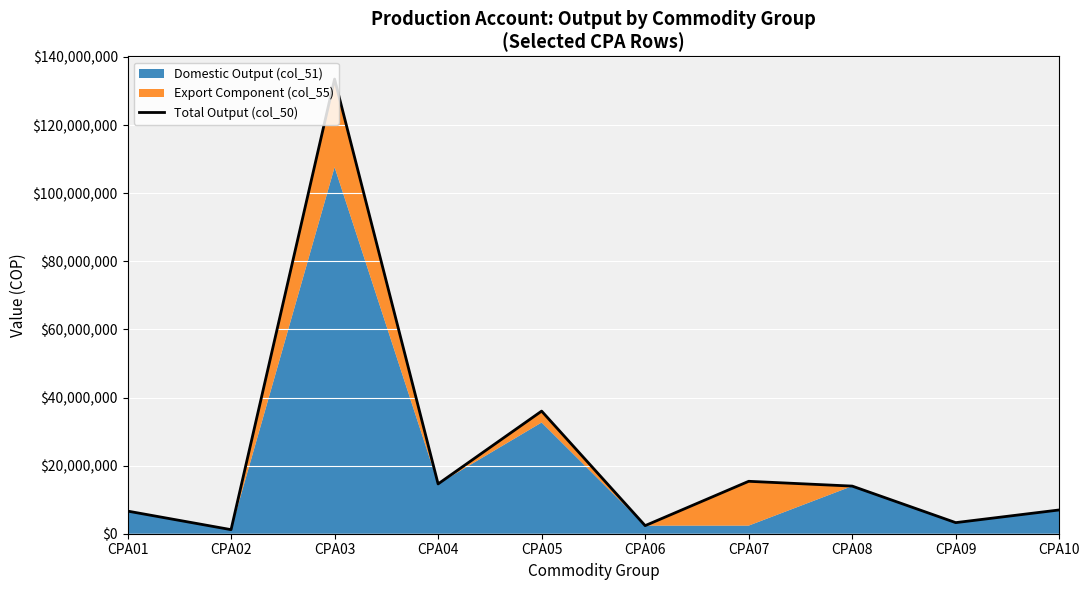

What is the change in value from CPA09 to CPA10?

+3723628